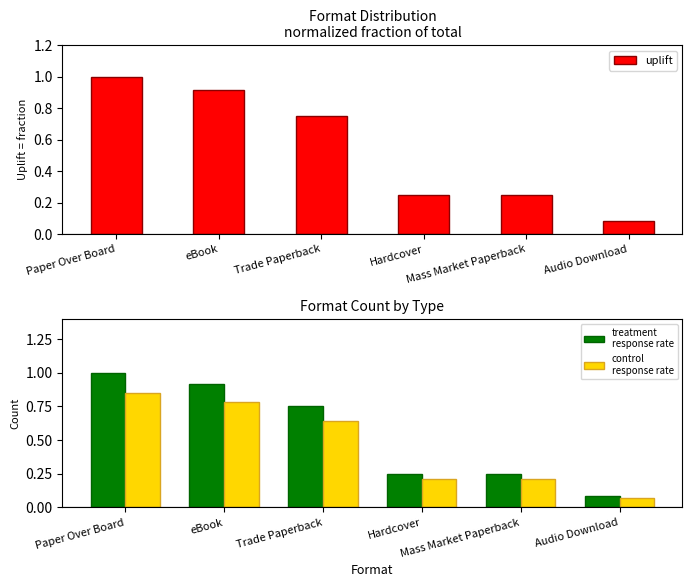

Reading left to right, transcribe all the data shown in this chart.

uplift: Paper Over Board=1.0	eBook=0.9	Trade Paperback=0.8	Hardcover=0.2	Mass Market Paperback=0.2	Audio Download=0.1
treatment
response rate: Paper Over Board=1.0	eBook=0.9	Trade Paperback=0.8	Hardcover=0.2	Mass Market Paperback=0.2	Audio Download=0.1
control
response rate: Paper Over Board=0.8	eBook=0.8	Trade Paperback=0.6	Hardcover=0.2	Mass Market Paperback=0.2	Audio Download=0.1